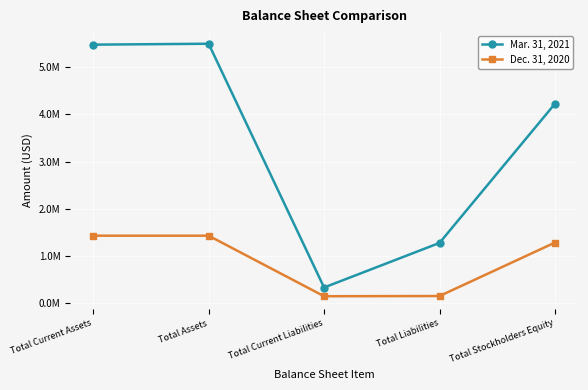

Read the Dec. 31, 2020 value at Total Stockholders Equity, to the nearest 100.

1280700